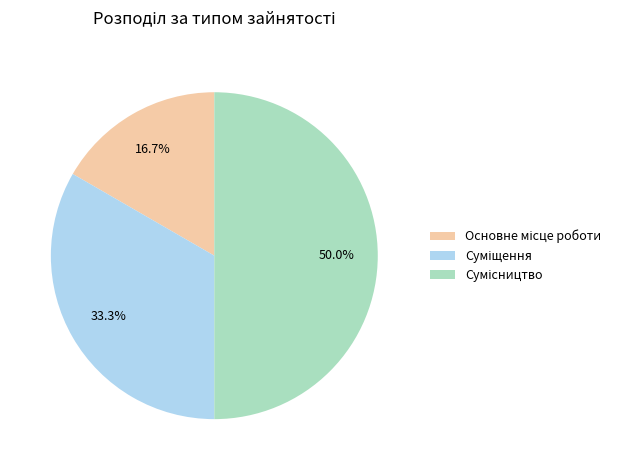

How many slices are in this pie chart?

3